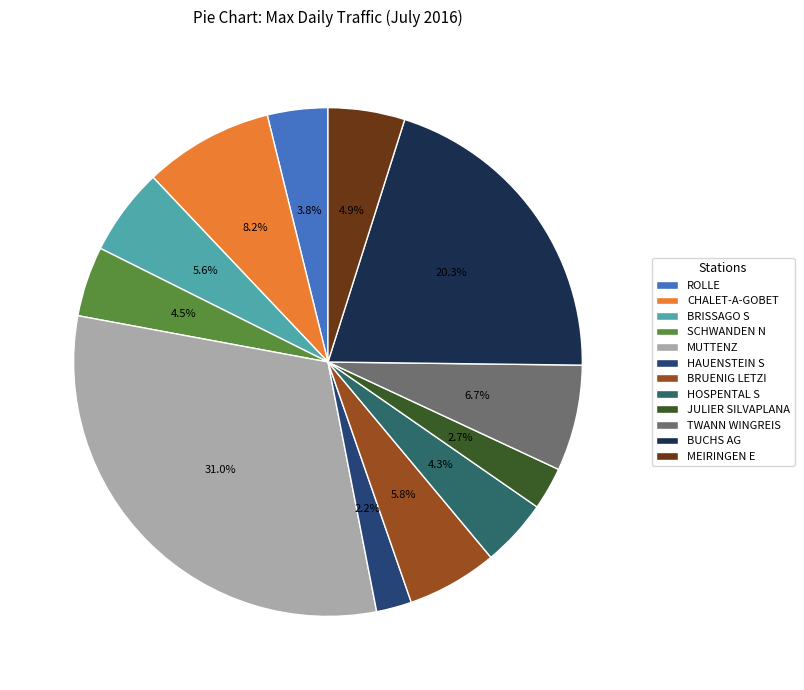

How many segments does this pie chart have?

12